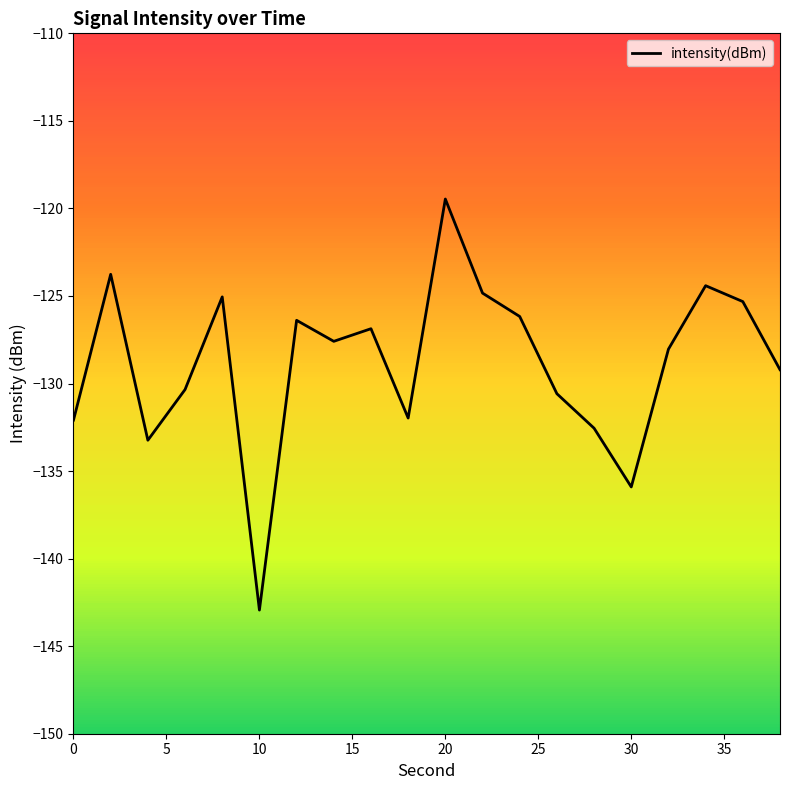

What is the difference between the maximum and minimum values?

23.5